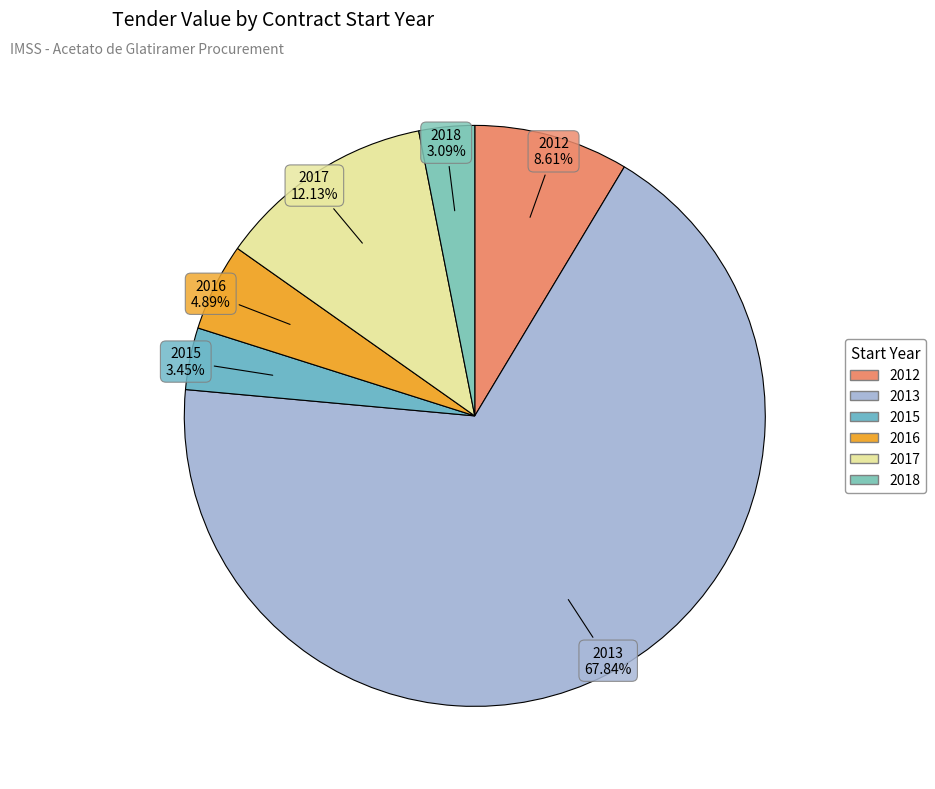

Combined, what portion of the pie is 2017 and 2013?

80.0%